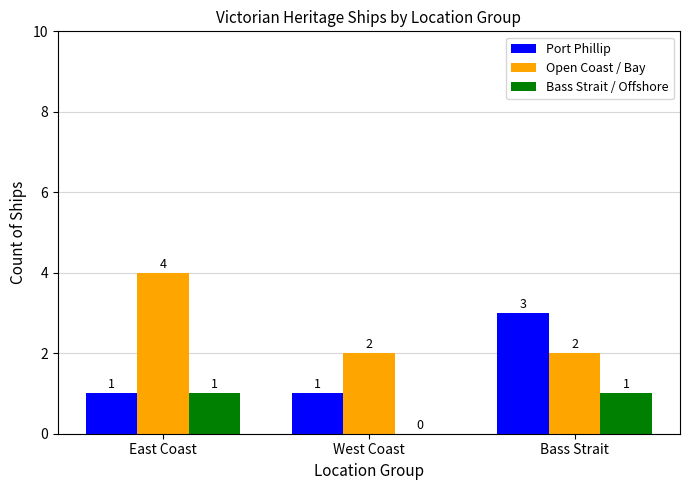

The value of Open Coast / Bay at East Coast is 4. True or false?

True